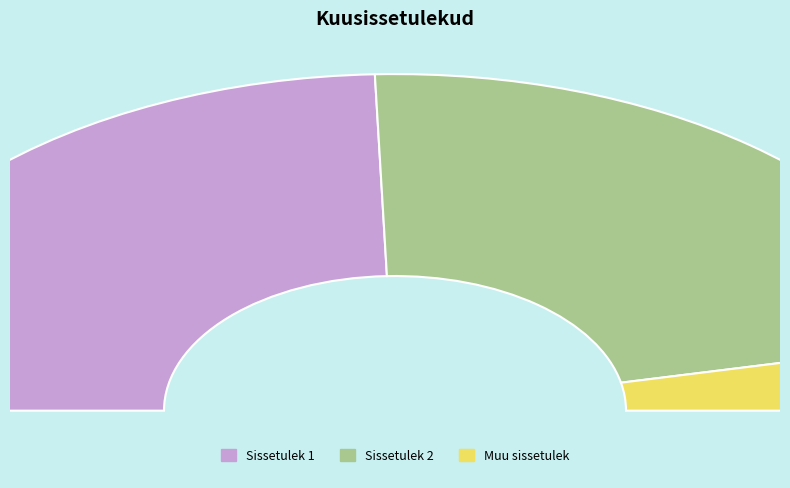

Between Muu sissetulek and Sissetulek 1, which is larger?

Sissetulek 1